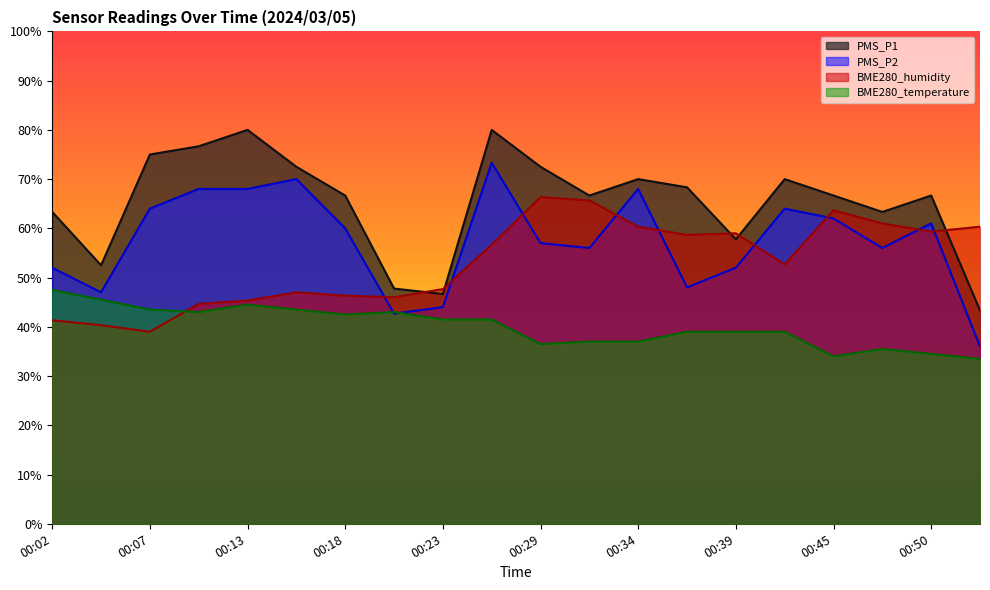

True or false: PMS_P1 and BME280_temperature intersect in this chart.

False